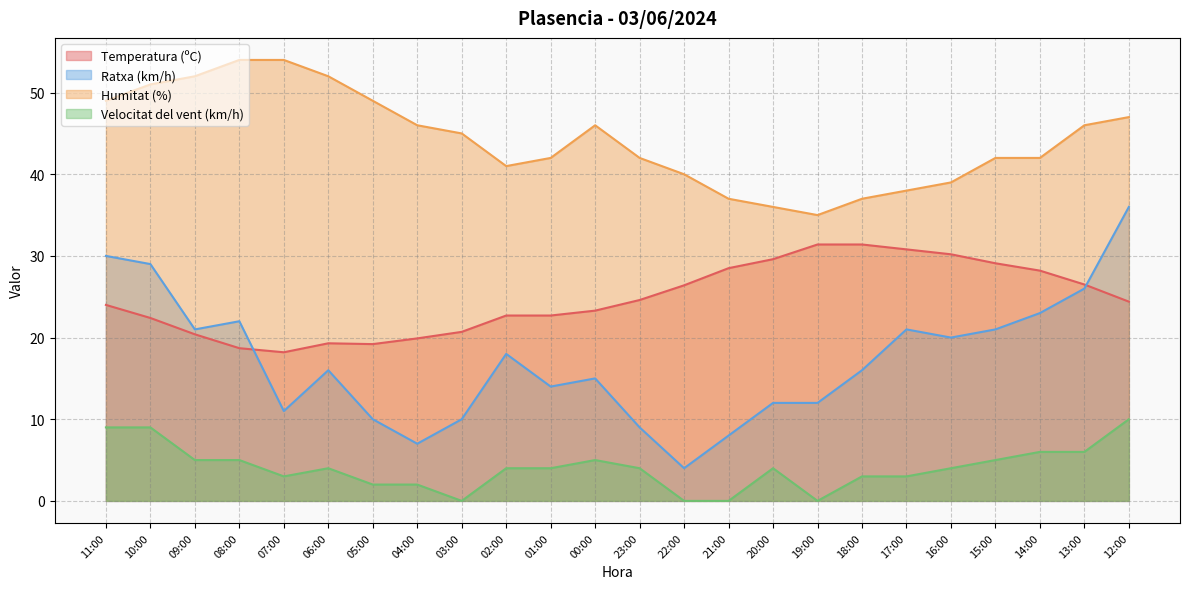

How many lines are shown in the chart?

4